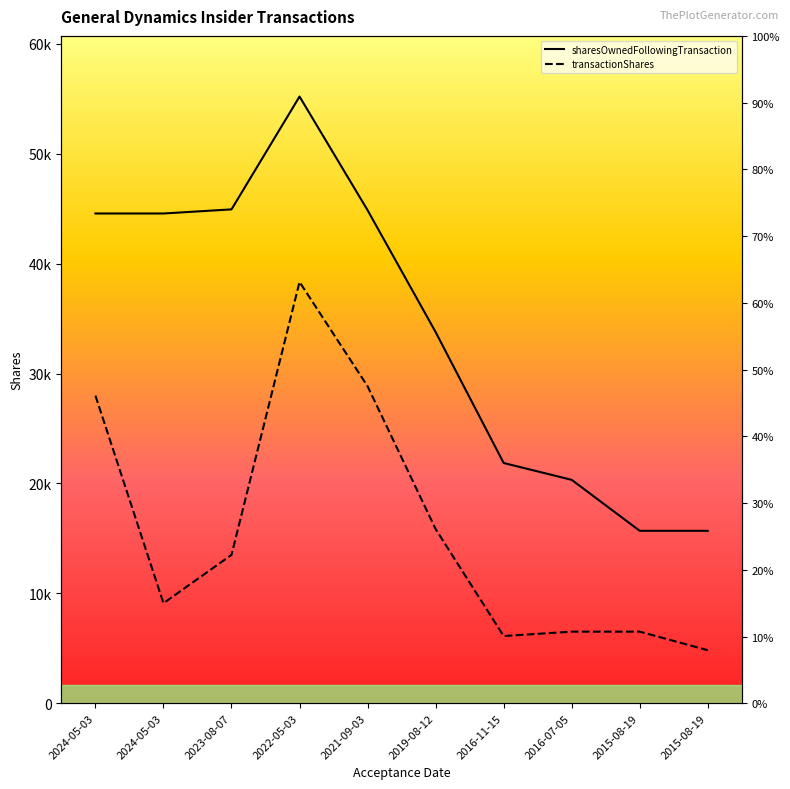

How many data points in sharesOwnedFollowingTransaction are less than 44559?

5